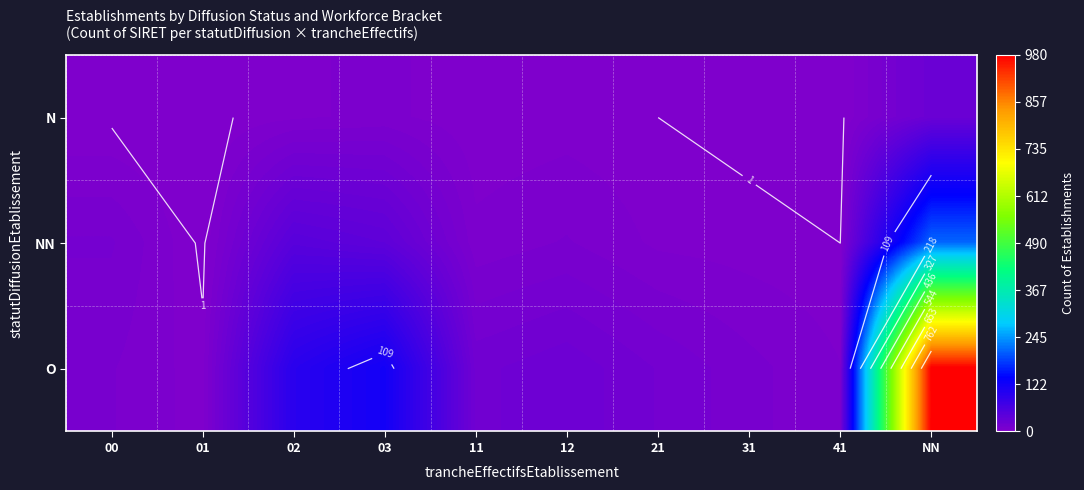

Between 41 and 01, which is larger?

41